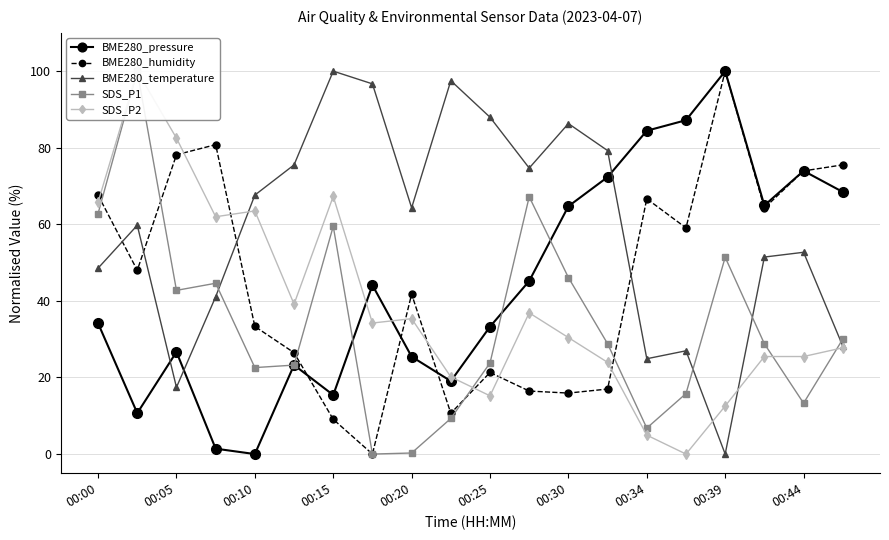

What is the difference between the maximum and minimum values in the BME280_pressure series?

100.0